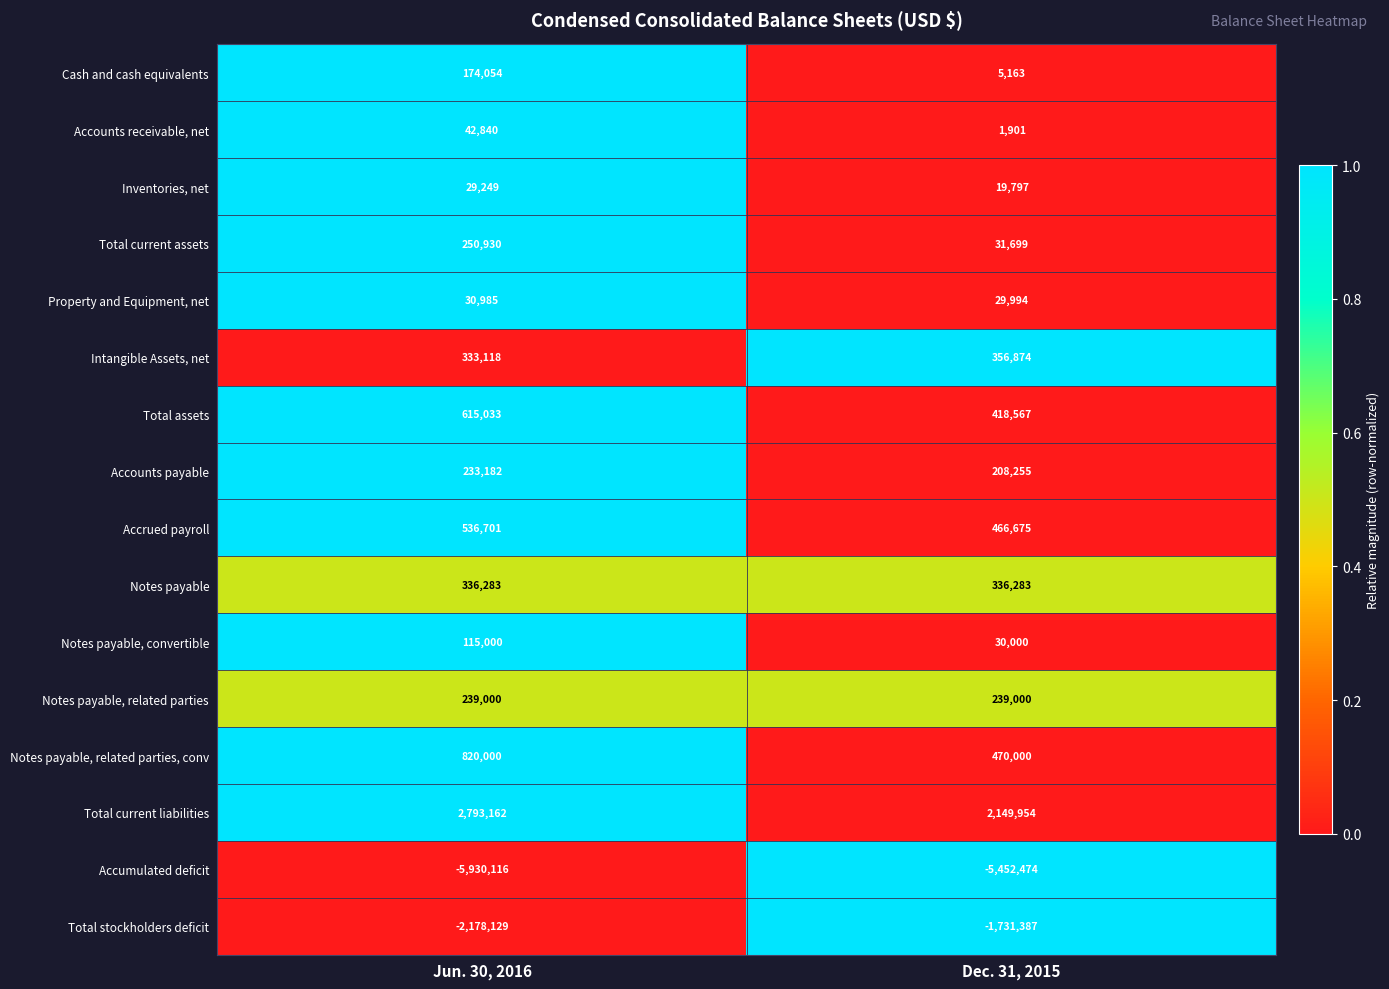

Rank the series at Dec. 31, 2015 from highest to lowest value.

Total current liabilities, Notes payable, related parties, conv, Accrued payroll, Total assets, Intangible Assets, net, Notes payable, Notes payable, related parties, Accounts payable, Total current assets, Notes payable, convertible, Property and Equipment, net, Inventories, net, Cash and cash equivalents, Accounts receivable, net, Total stockholders deficit, Accumulated deficit